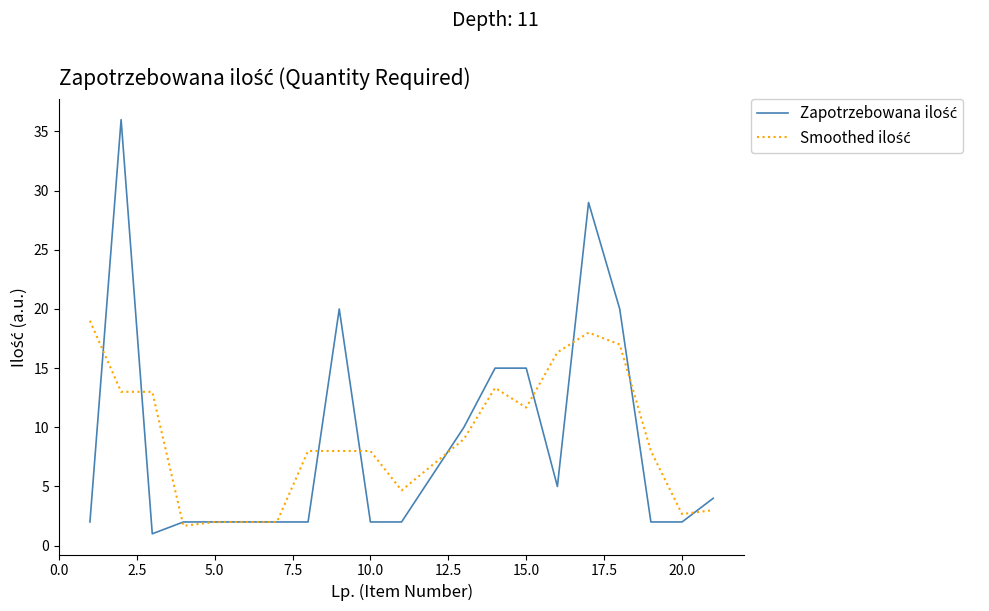

Does the chart display data point markers on the line(s)?

No